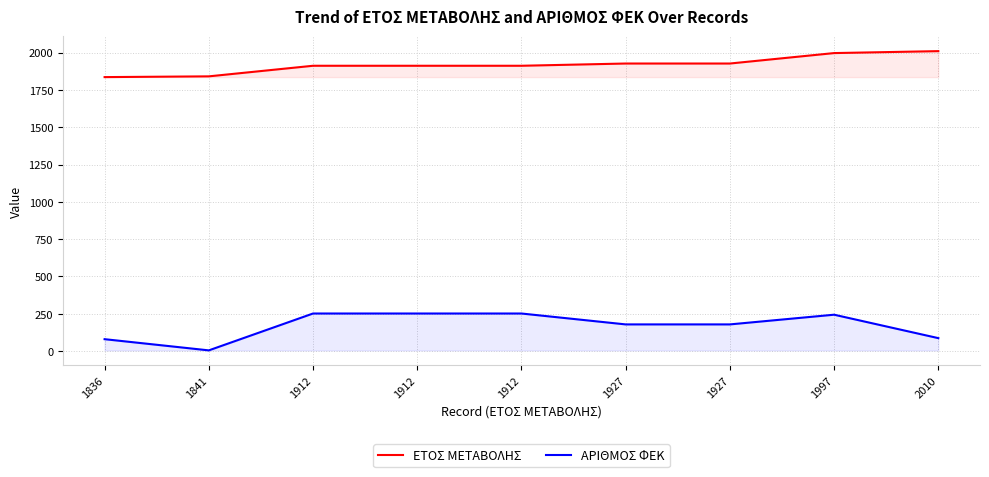

What is the approximate value of ΕΤΟΣ ΜΕΤΑΒΟΛΗΣ at 1841?

1841